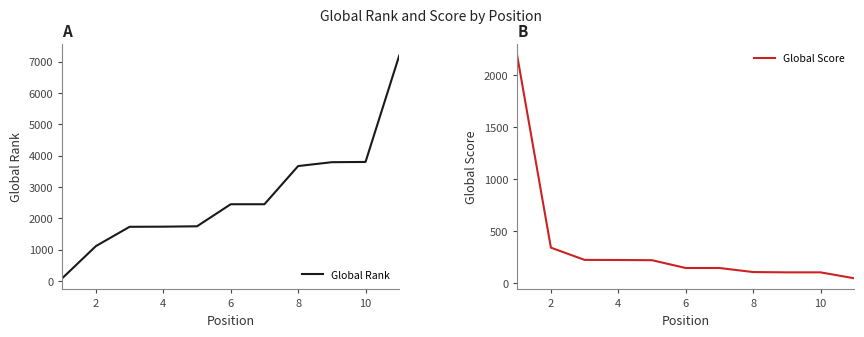

The value of Global Rank at 4 is 667. True or false?

False